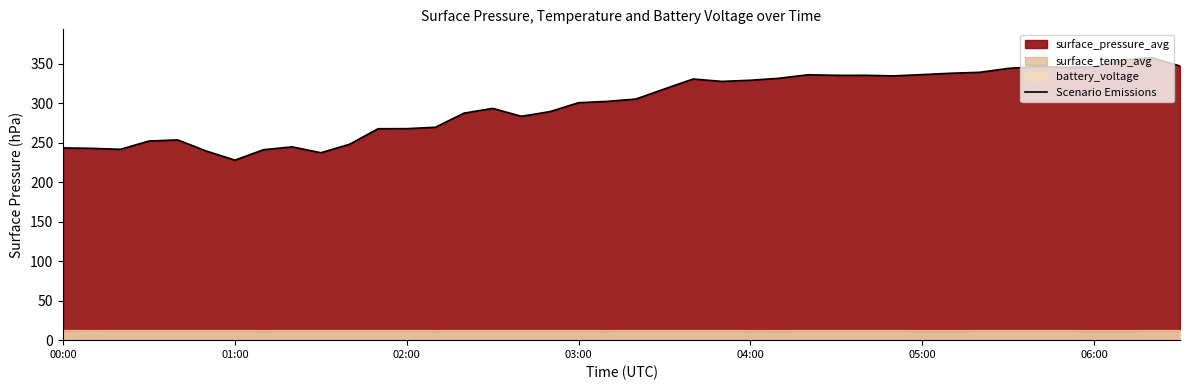

What is the maximum value for Scenario Emissions?

357.9